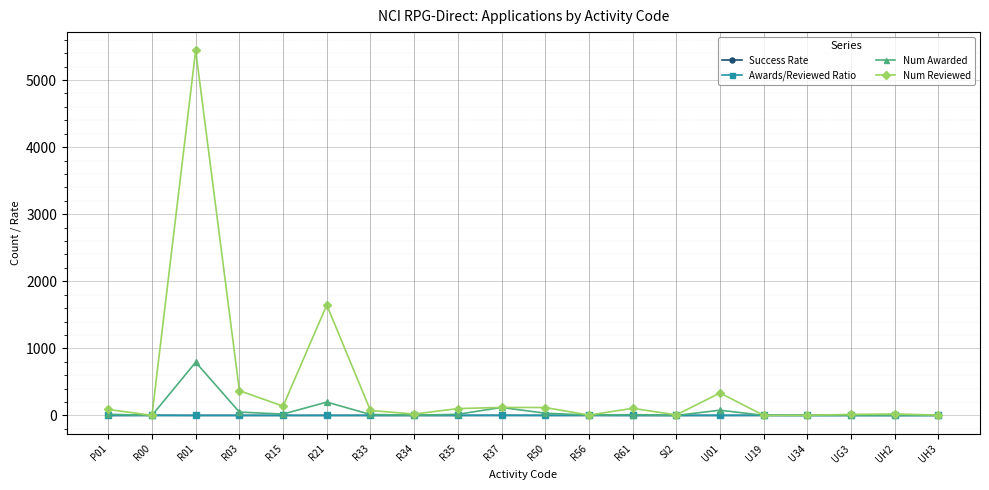

How many lines are shown in the chart?

4